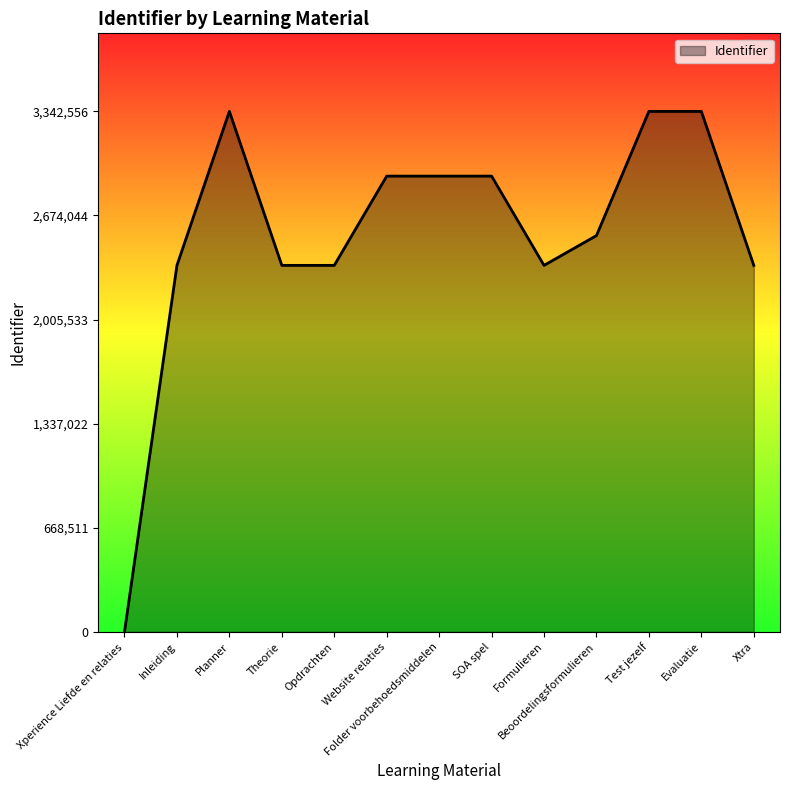

What is the difference between the values at Evaluatie and Planner?

3